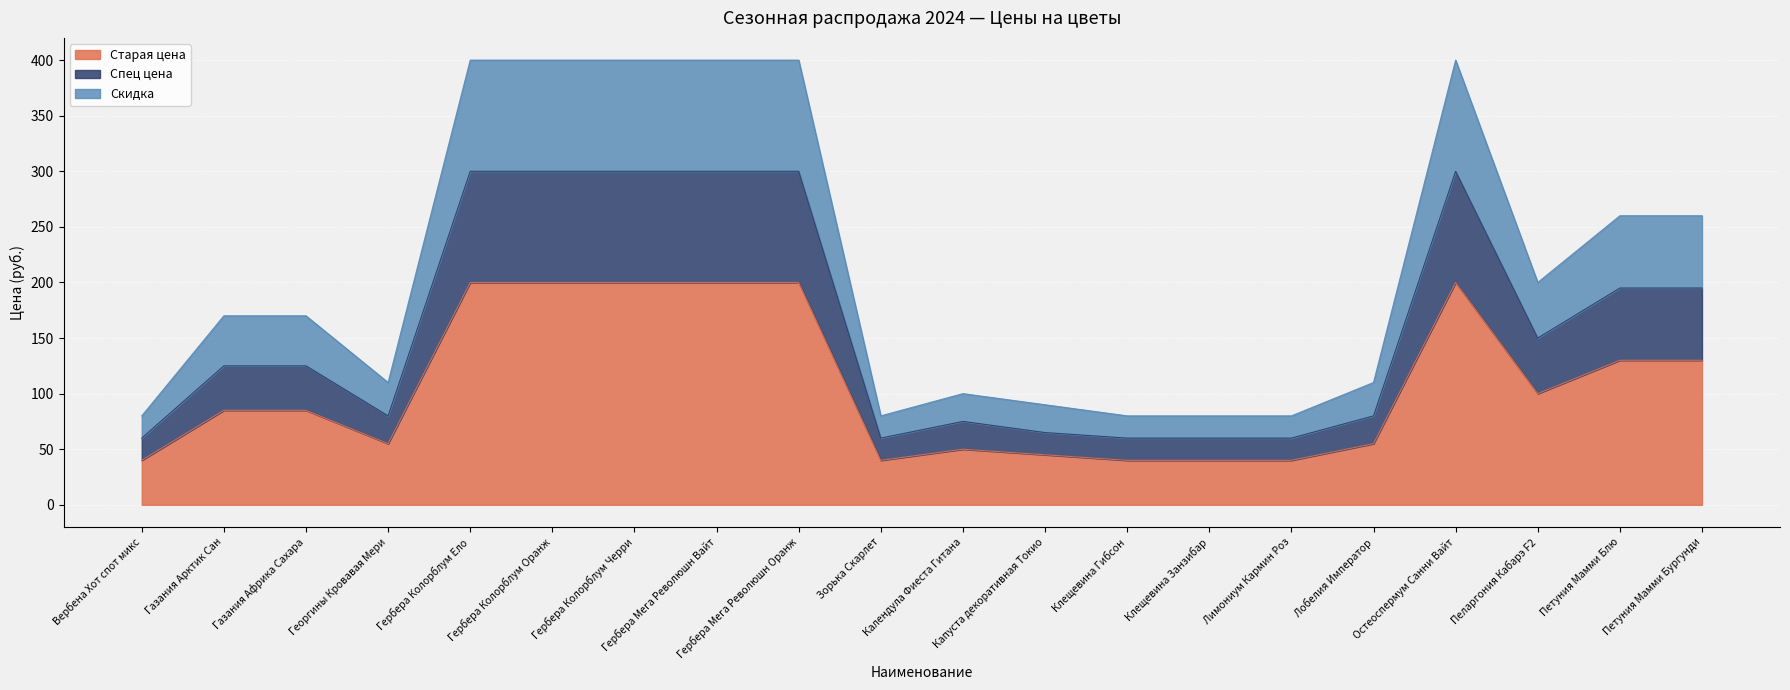

What is the label of the 7th point from the right?

Клещевина Занзибар